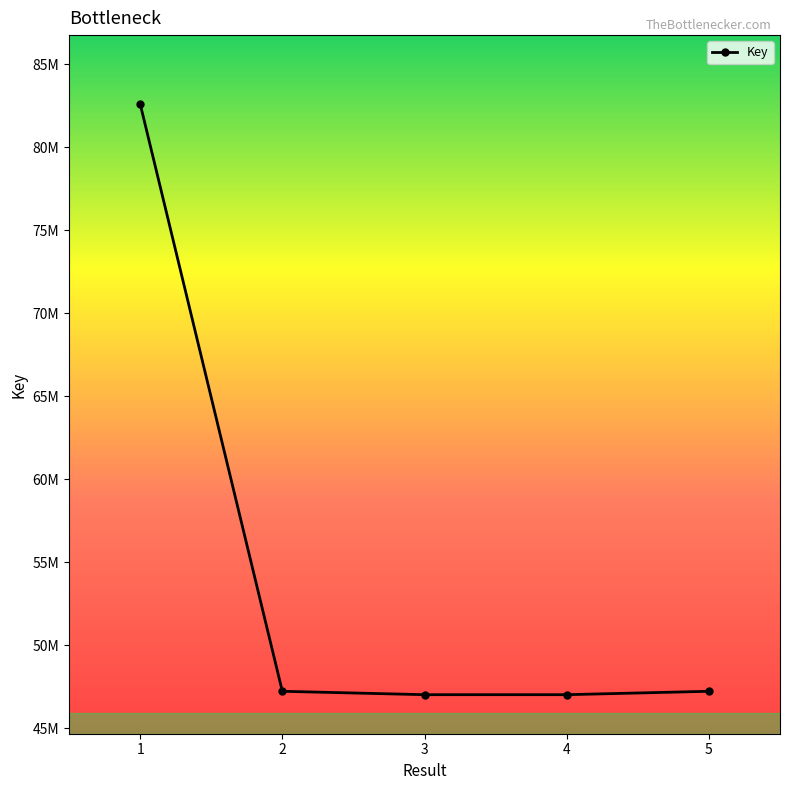

Is this an area chart (filled region under the line)?

No